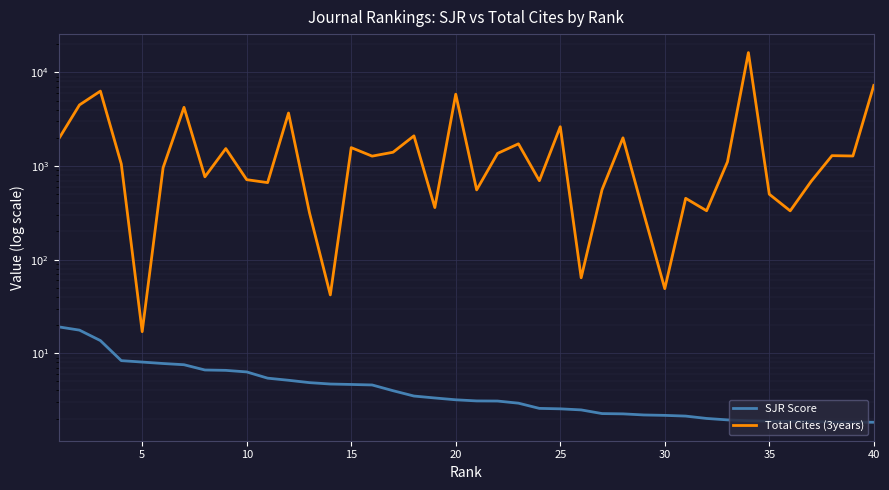

Rank the series by their maximum value, from highest to lowest.

Total Cites (3years), SJR Score